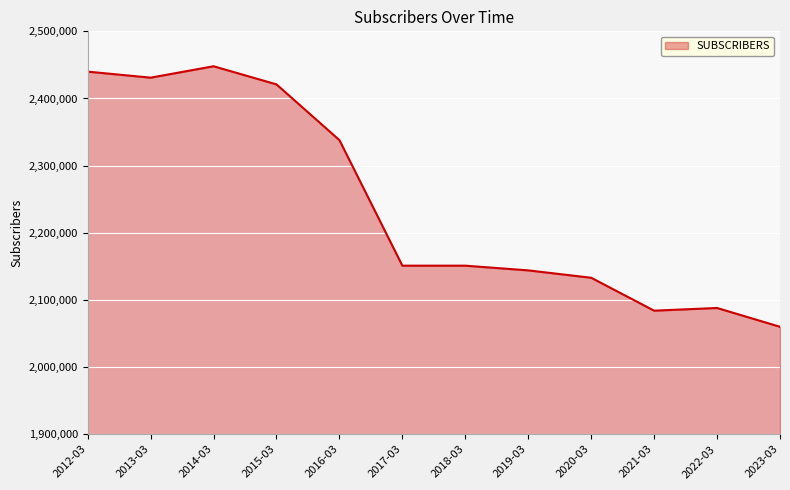

What is the sum of the values at 2023-03 and 2021-03?

4144000